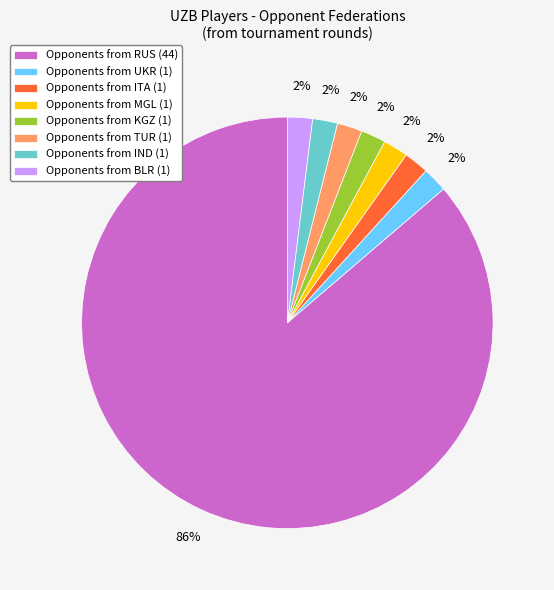

Which slice is the largest?

Opponents from RUS (44)